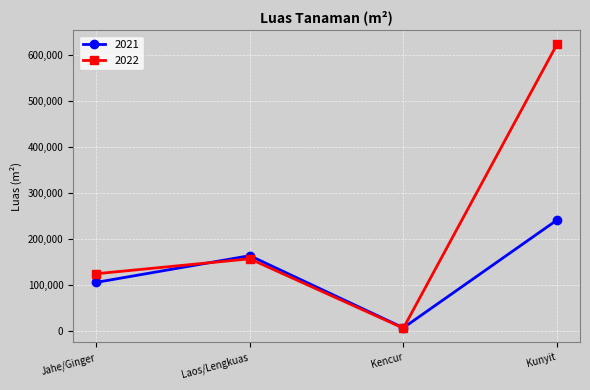

Between which two adjacent categories do 2022 and 2021 first intersect?

Jahe/Ginger and Laos/Lengkuas